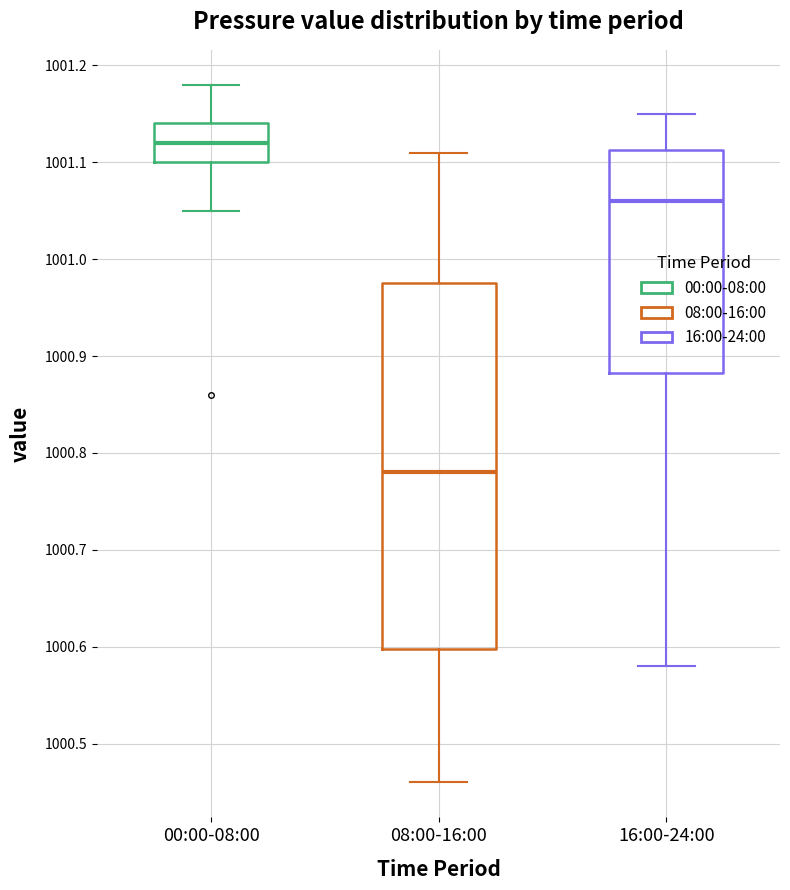

Reading left to right, transcribe this box plot: for each box, give where its median line is, the range the box spans, and where its two whiskers end, as read against the y-axis. The values are not printed on the chart, so give them approximately, as read against the axis.

00:00-08:00: median 1001.12, box 1001.10 to 1001.14, whiskers 1001.05 to 1001.18
08:00-16:00: median 1000.78, box 1000.60 to 1000.98, whiskers 1000.46 to 1001.11
16:00-24:00: median 1001.06, box 1000.88 to 1001.11, whiskers 1000.58 to 1001.15